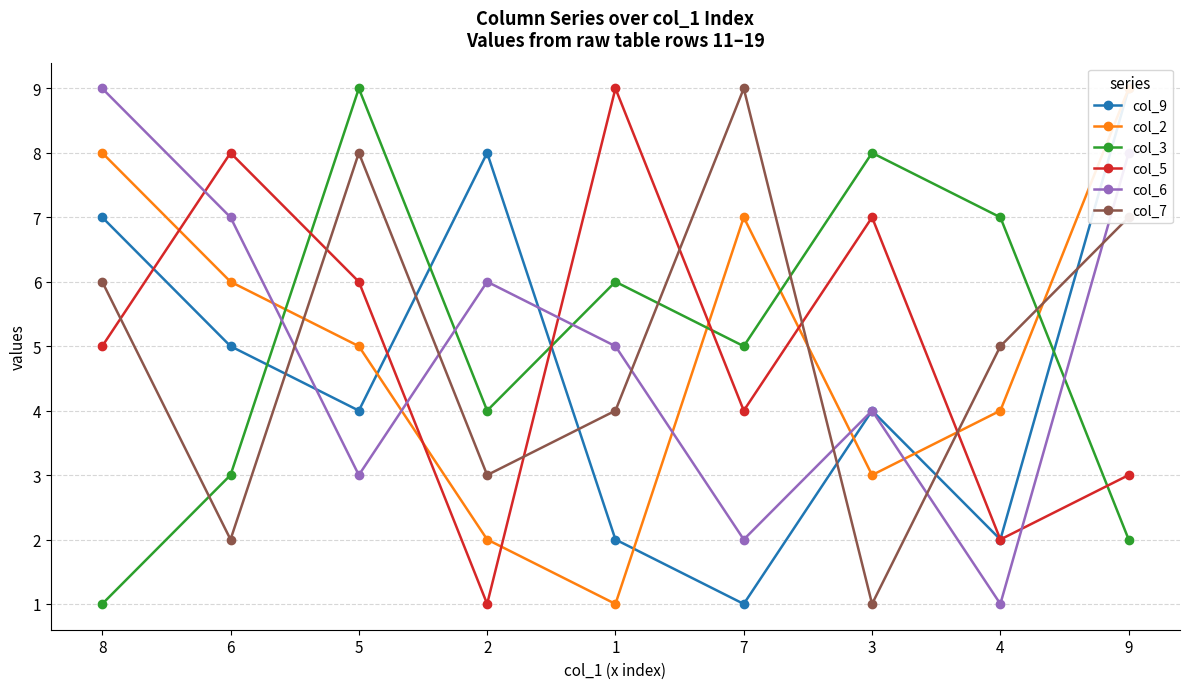

In col_6, how many points are lower than both neighbors (excluding endpoints)?

3